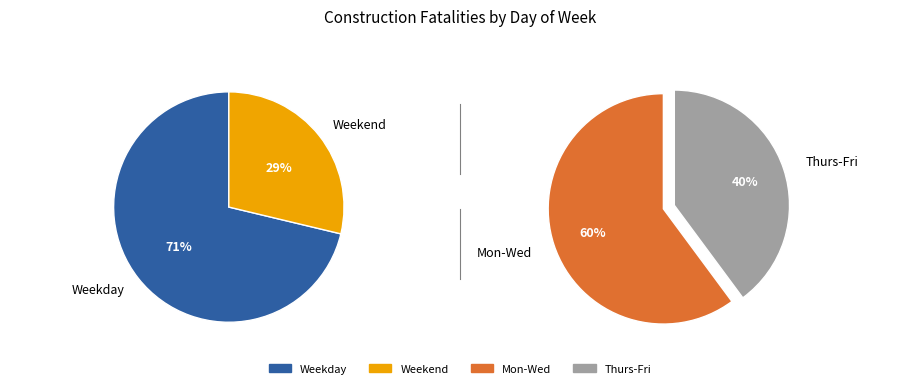

What is the total percentage of tues and fri?

27.7%